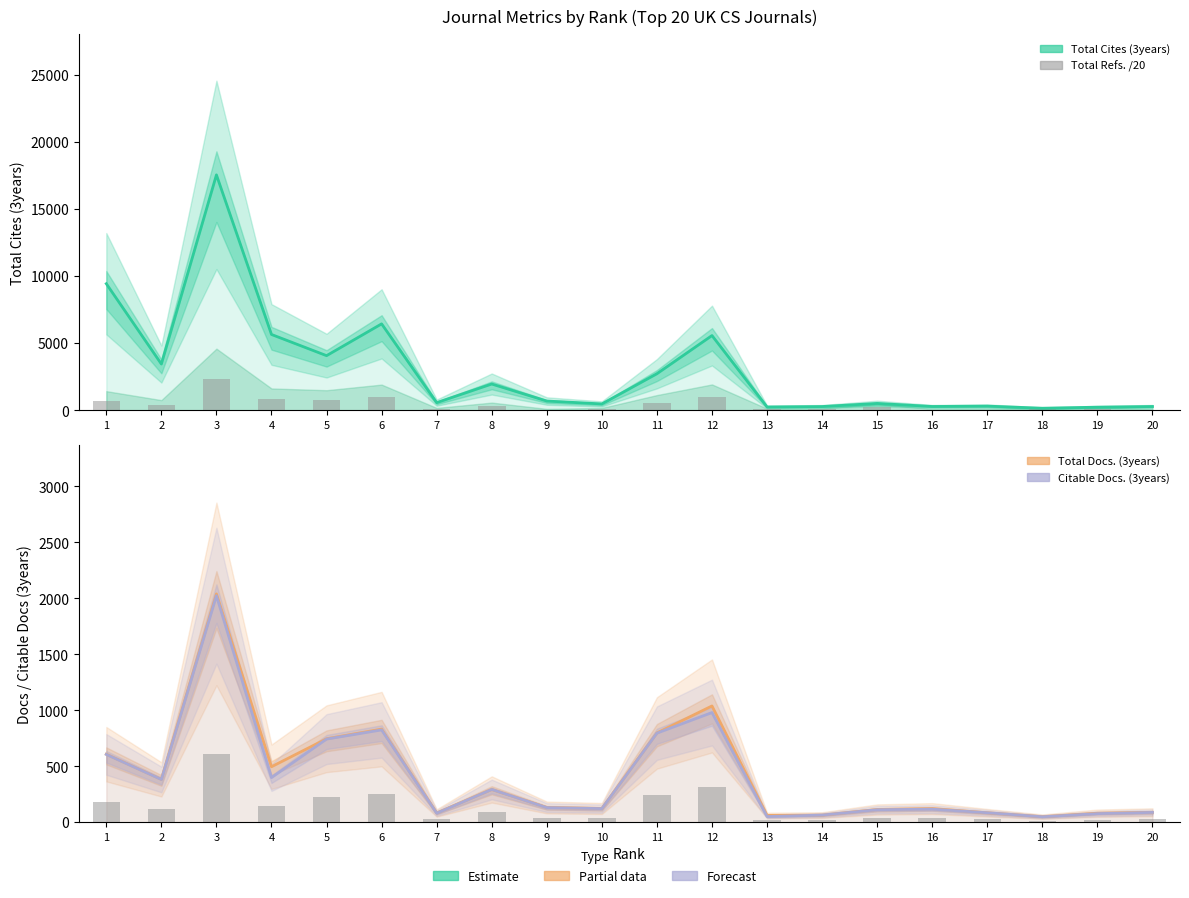

What is the difference between the highest and lowest values at 18?

143.0